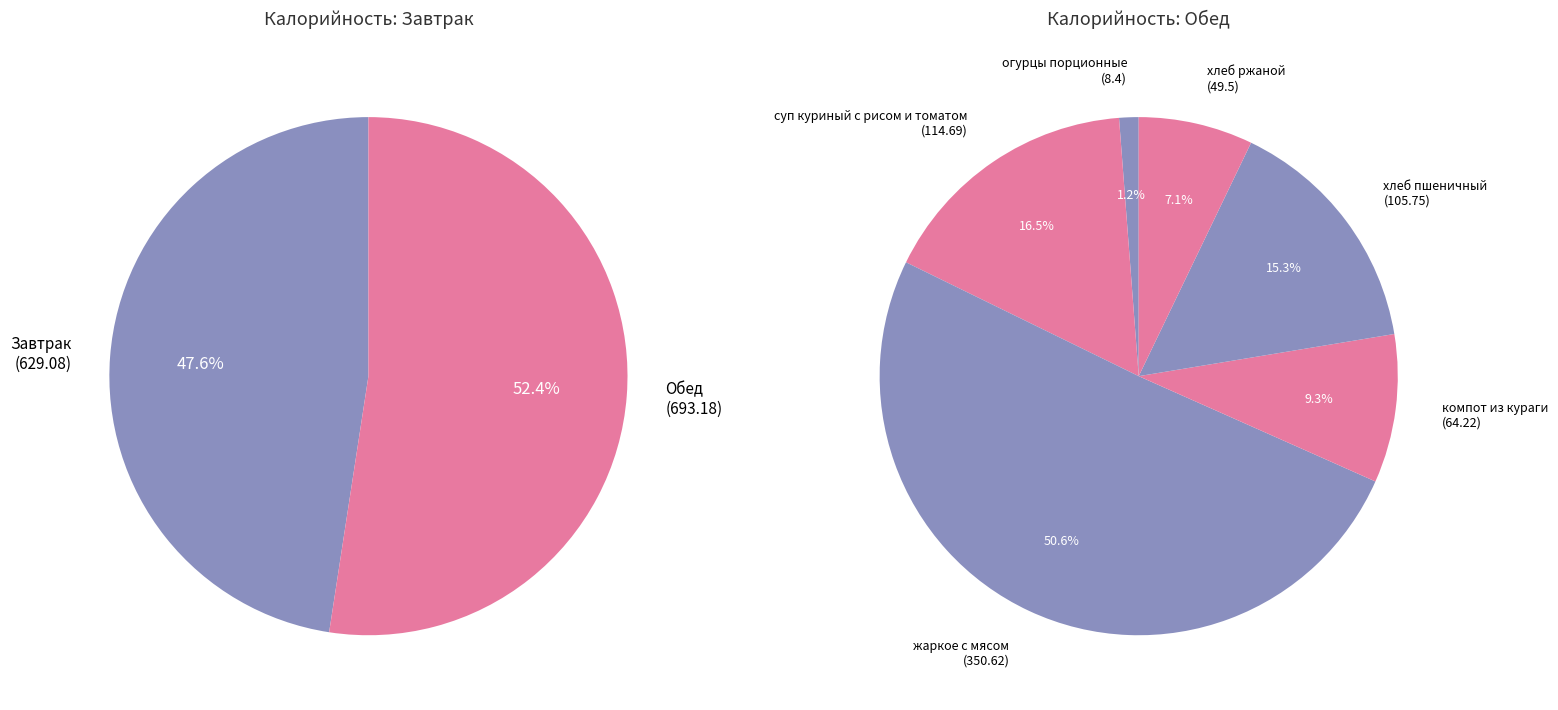

To the nearest percent, what is the average slice percentage?

17%